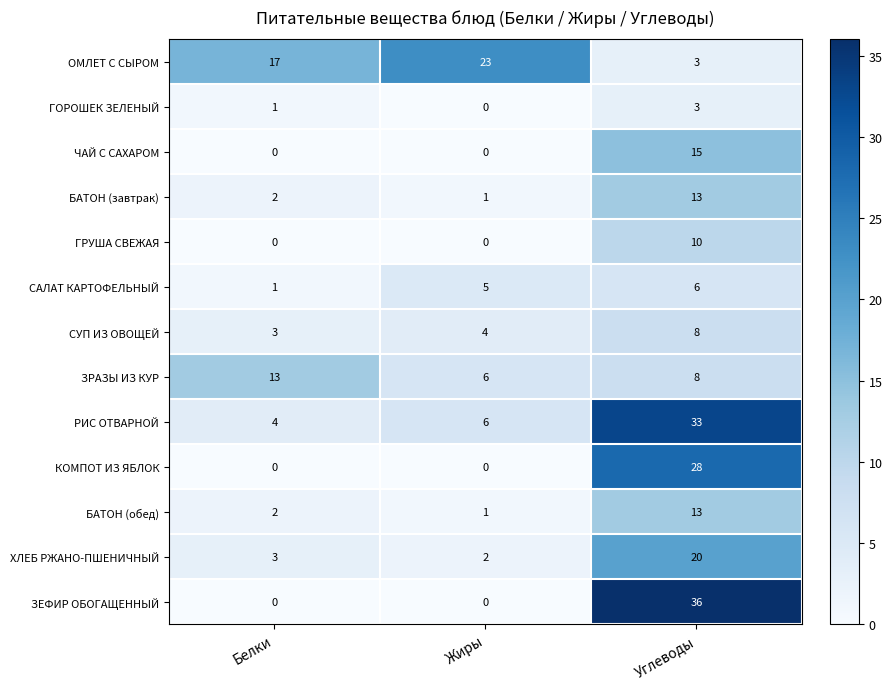

At which category is the sum across all series the highest?

Углеводы